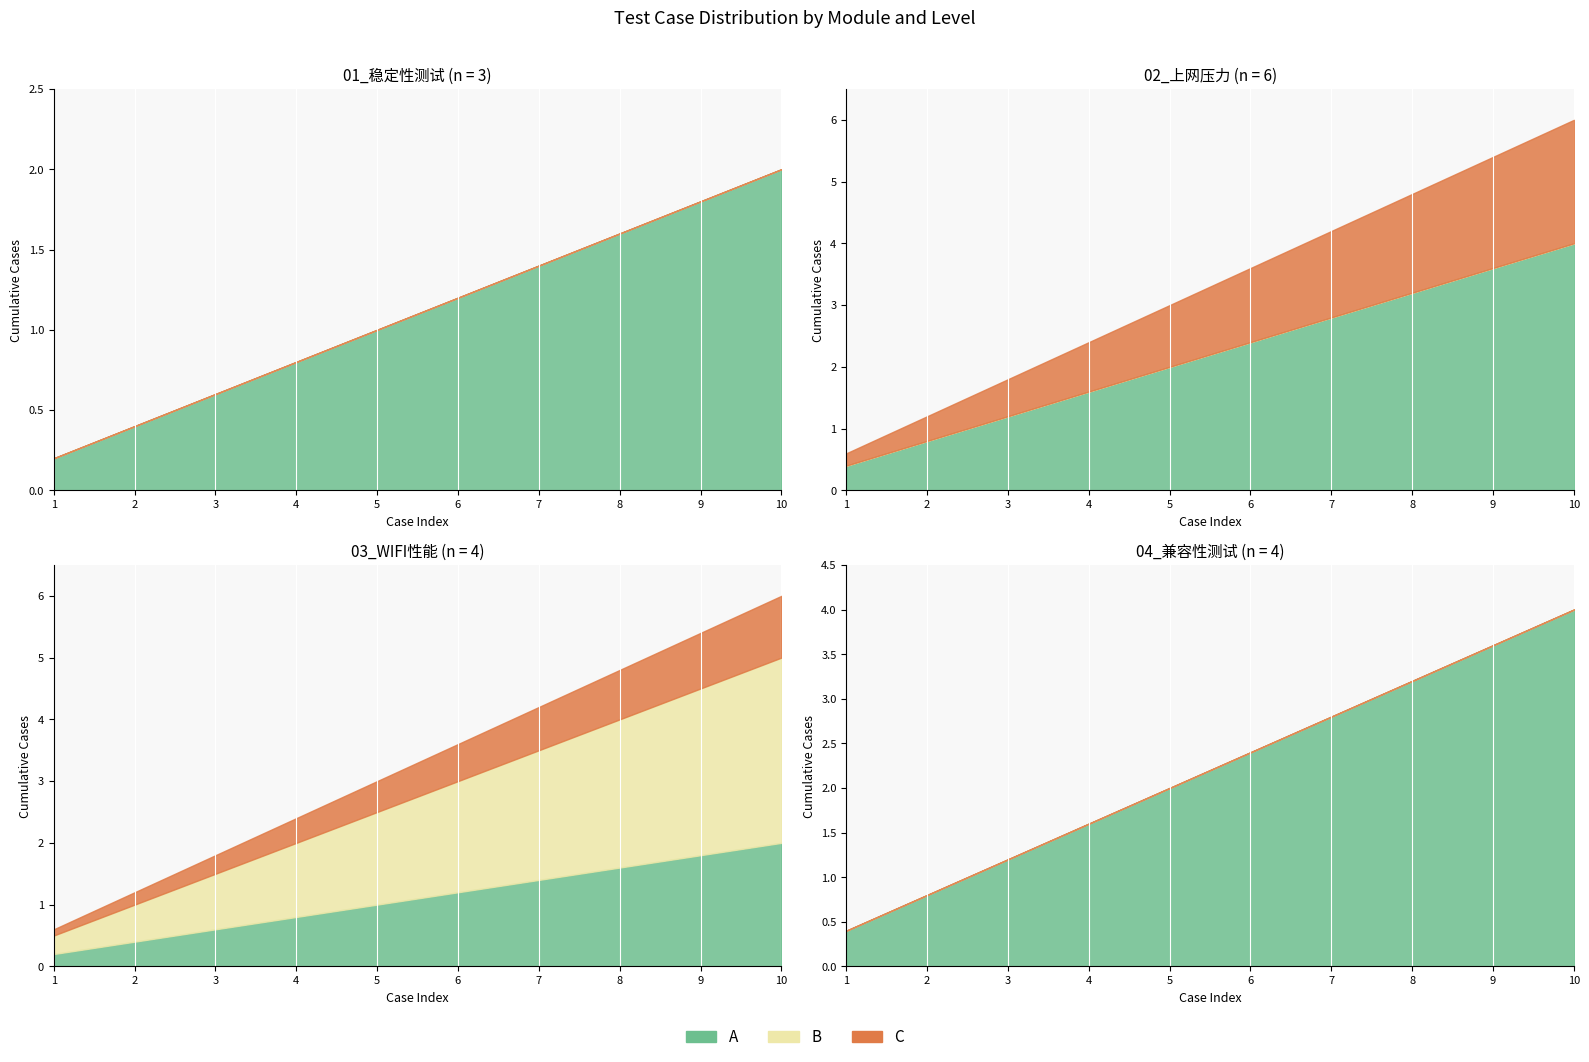

True or false: 4 and 1 intersect in this chart.

False